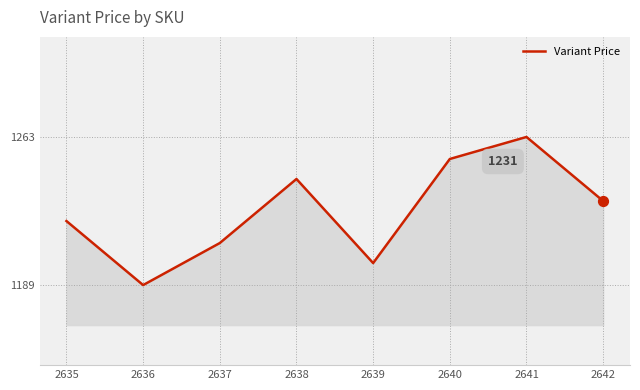

Approximately how many times larger is the value at 2637 compared to 2638?

1.0